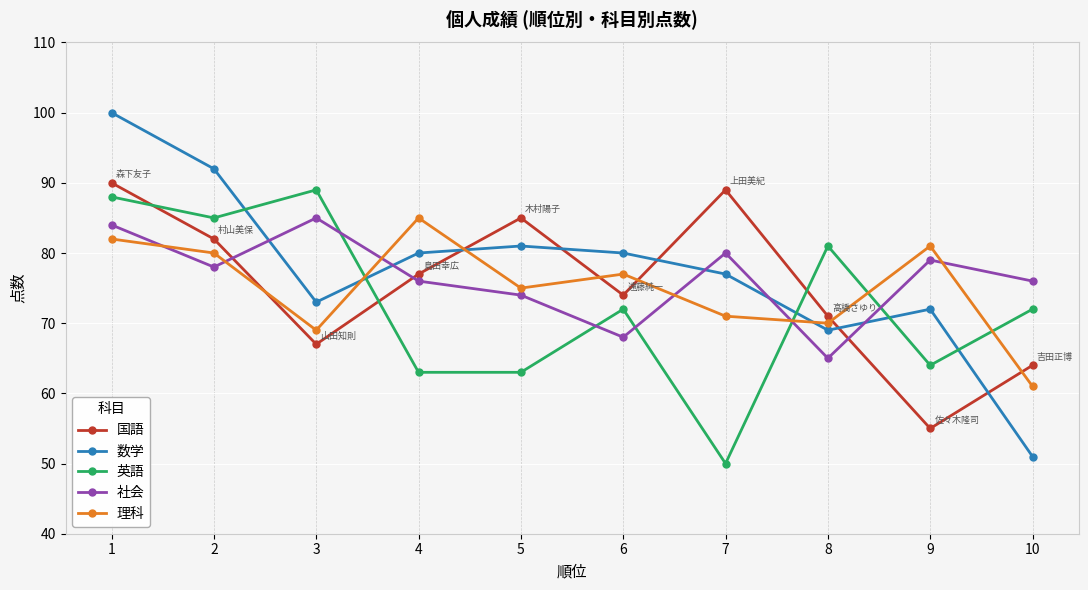

Rank the series at 5 from highest to lowest value.

国語, 数学, 理科, 社会, 英語